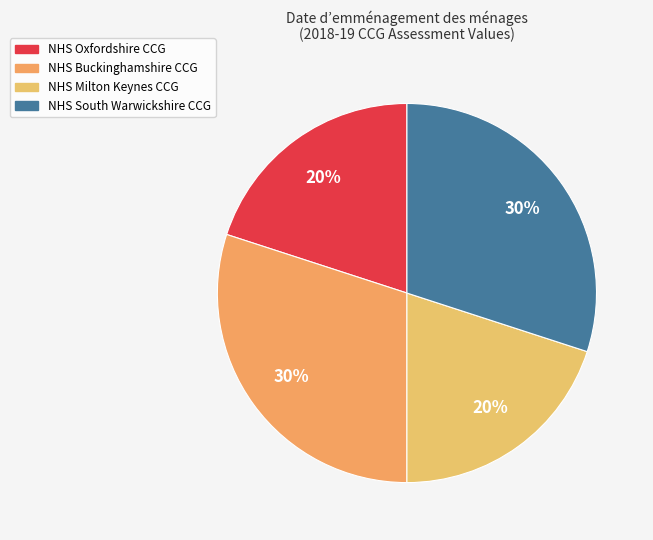

Count the number of slices in the pie.

4